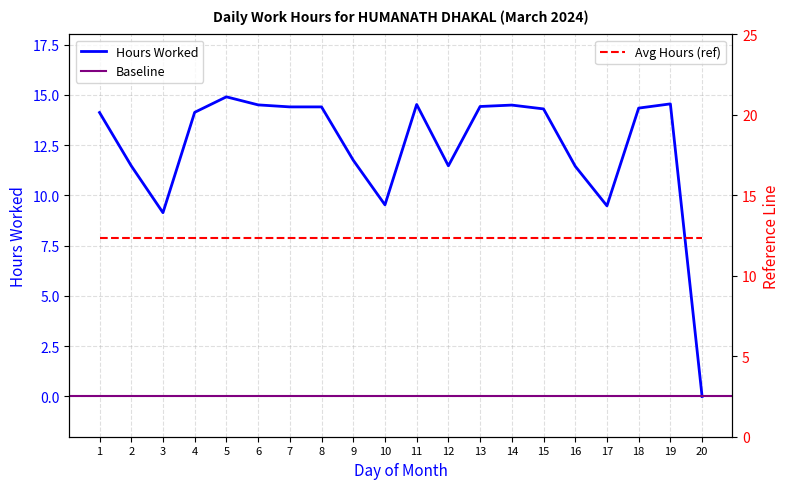

What is the difference between the values at 9 and 4?

2.4